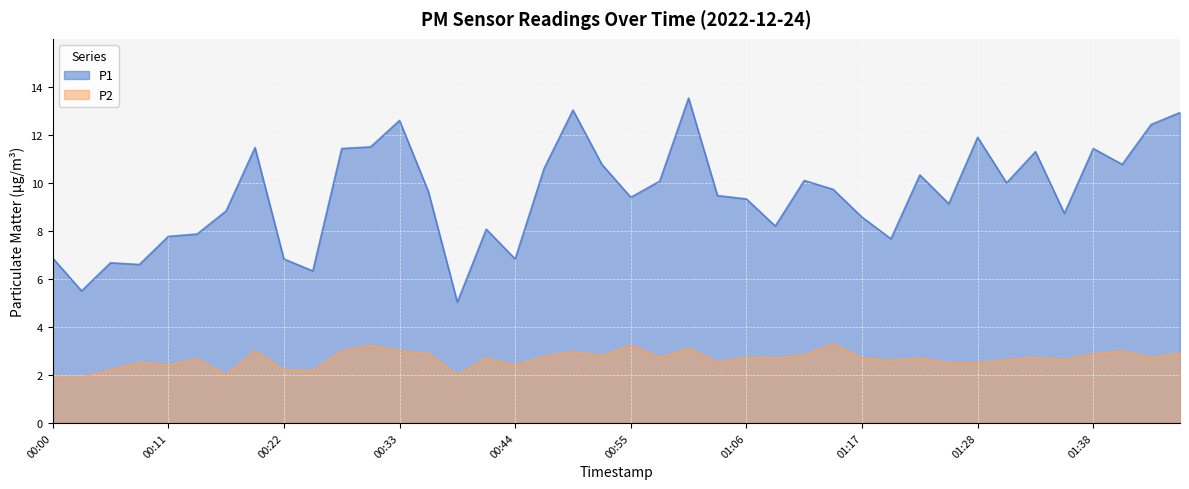

Rank the categories by P1 value from lowest to highest.

00:38, 00:03, 00:24, 00:08, 00:05, 00:22, 00:44, 00:00, 01:19, 00:11, 00:14, 00:41, 01:08, 01:17, 01:36, 00:16, 01:25, 01:06, 00:55, 01:03, 00:35, 01:14, 01:30, 00:57, 01:11, 01:22, 00:46, 00:52, 01:41, 01:33, 00:27, 01:38, 00:19, 00:30, 01:28, 01:44, 00:33, 01:47, 00:49, 01:00